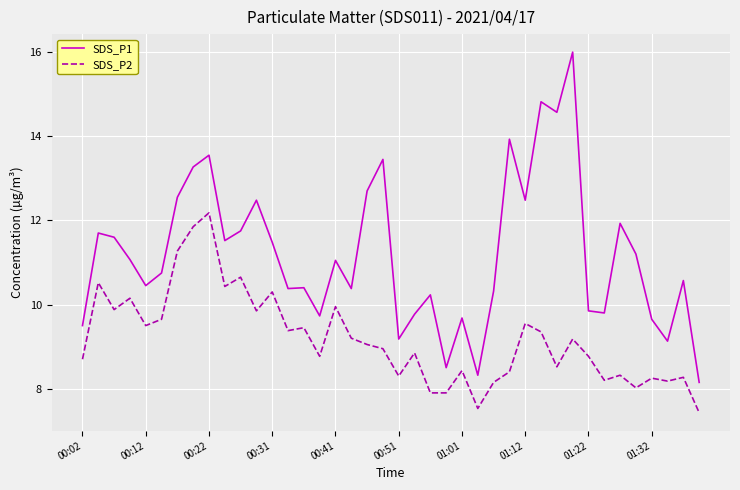

What is the maximum value for SDS_P2?

12.2